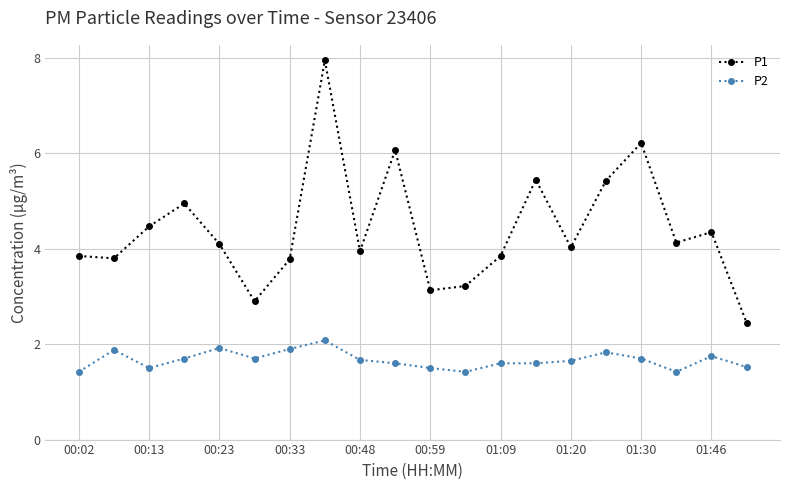

What are all the series names shown in the legend?

P1, P2